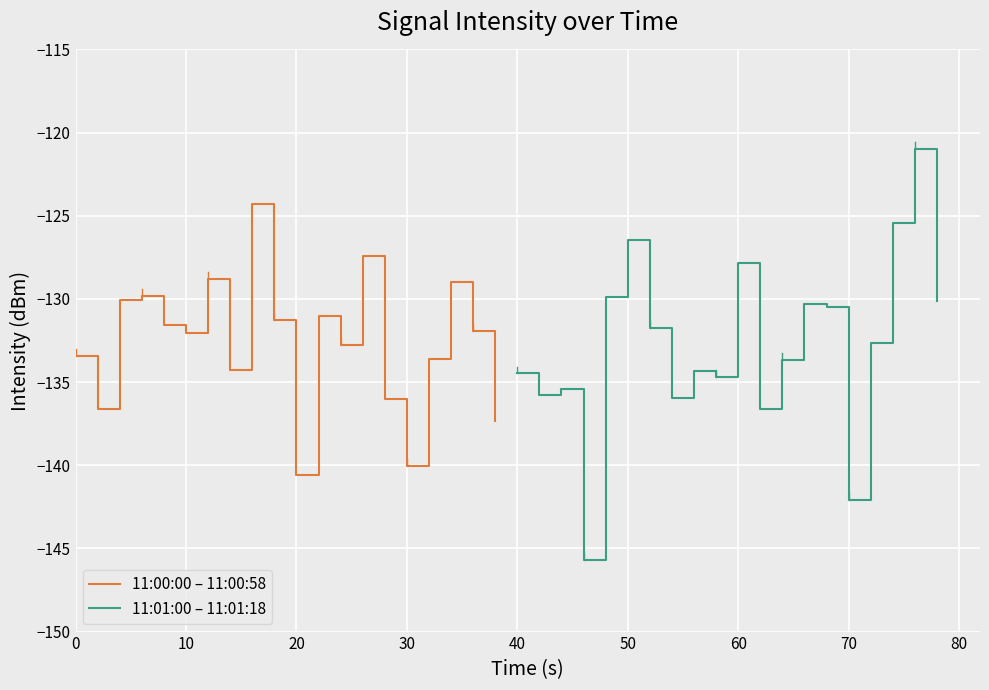

What is the highest value of the 11:01:00 – 11:01:18 series?

-121.0